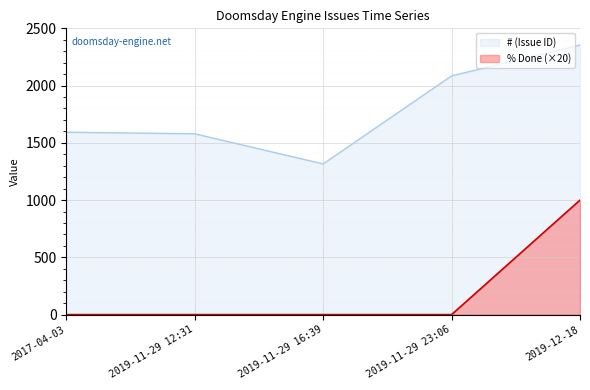

What is the spread (max minus min) of values at 2017-04-03?

1593